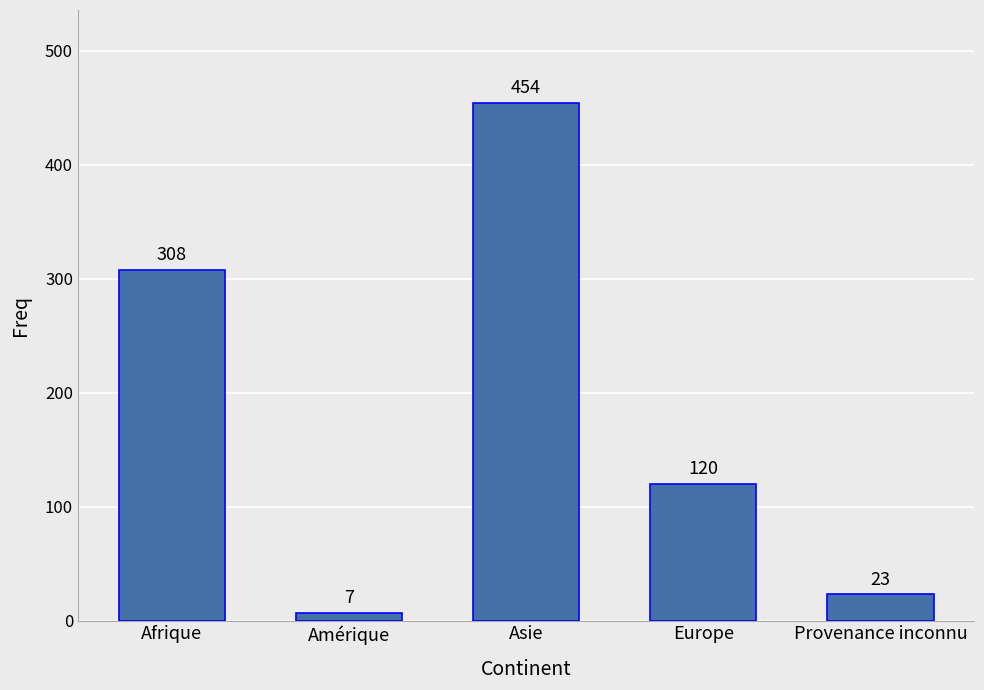

What is the difference between the values at Afrique and Amérique?

301